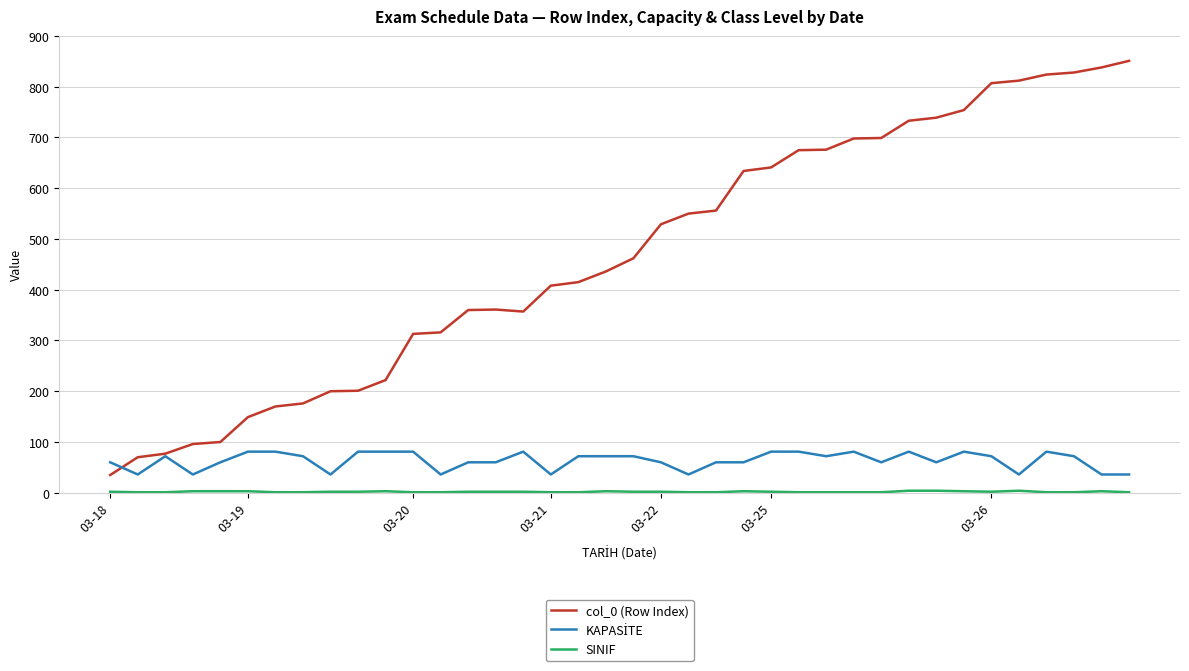

What is the greatest value displayed?

851